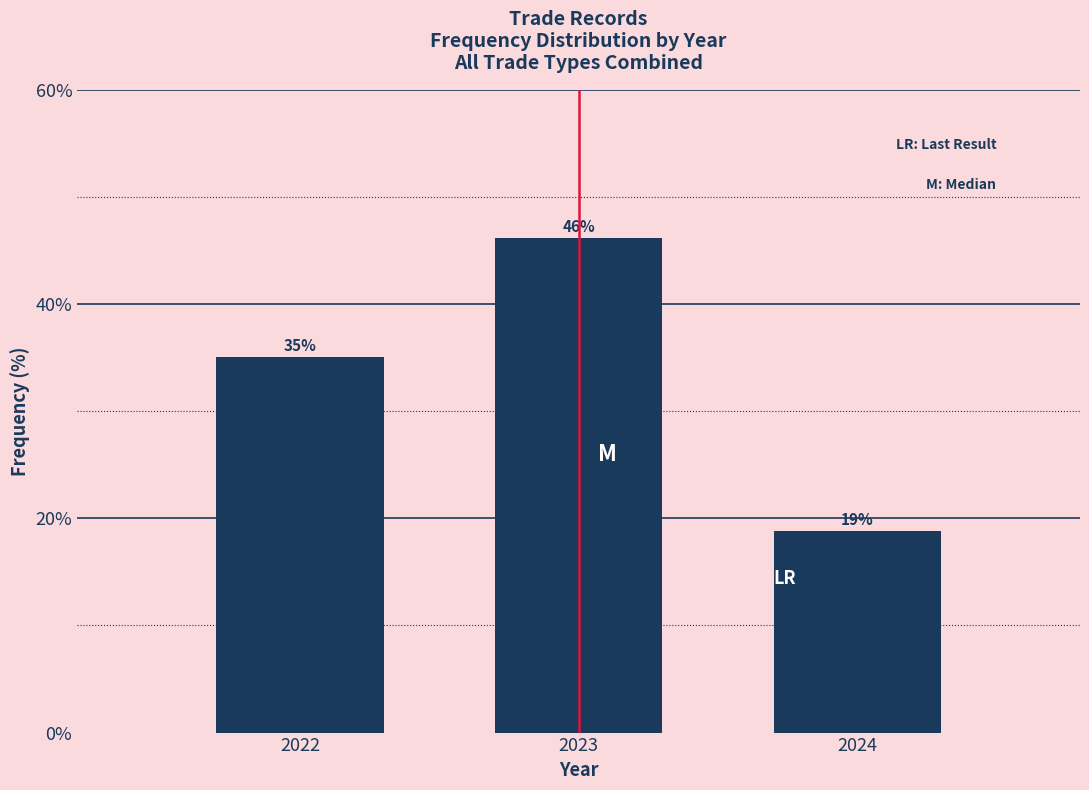

What is the sum of all values?

100.0